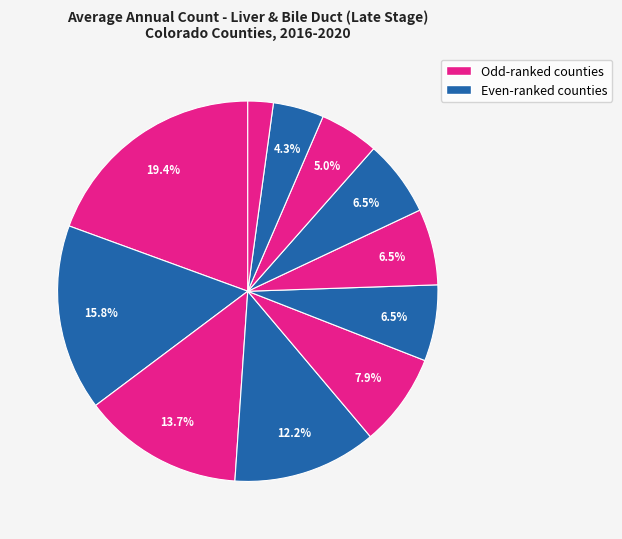

How many segments does this pie chart have?

11